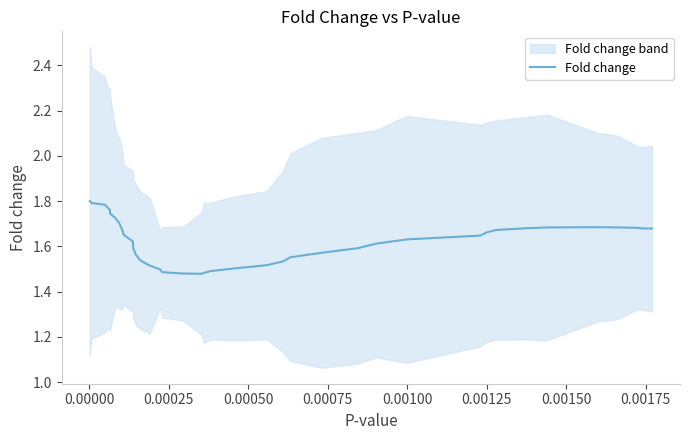

True or false: the data shows 2.9 at 0.00150.

False